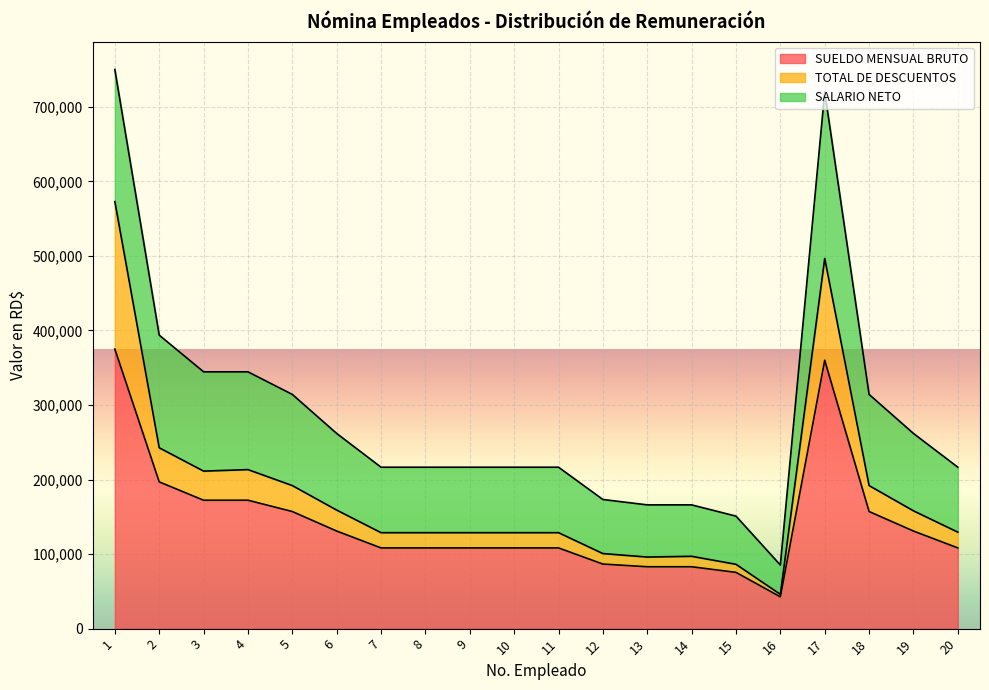

What is the lowest value of the SUELDO MENSUAL BRUTO series?

42652.6